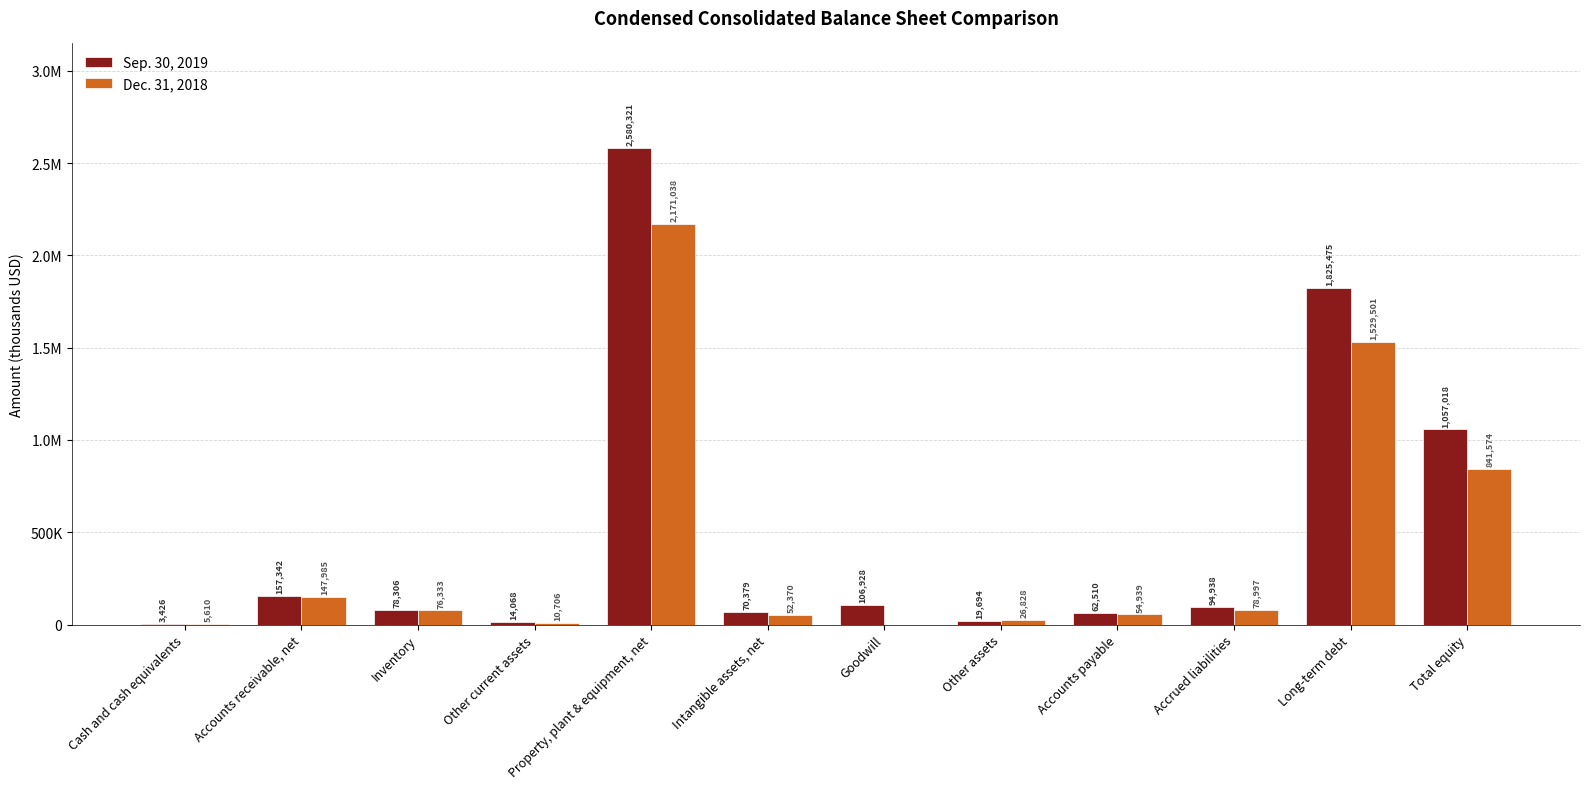

What is the difference between the Dec. 31, 2018 values at Other current assets and Cash and cash equivalents?

5096